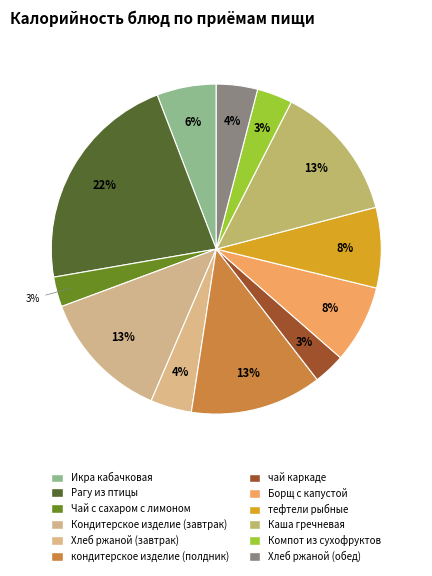

Between Хлеб ржаной (завтрак) and Икра кабачковая, which is larger?

Икра кабачковая